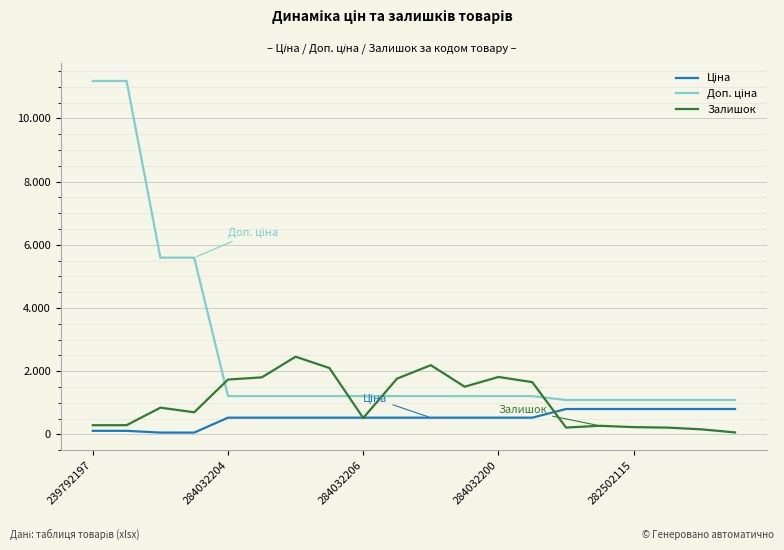

Does the chart have visible grid lines?

Yes